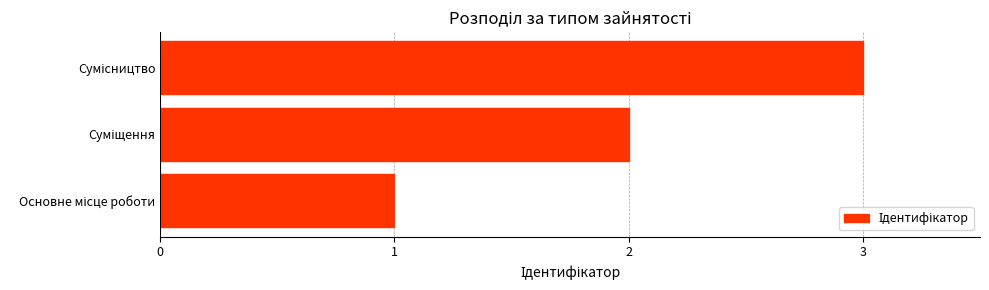

What is the greatest value displayed?

3